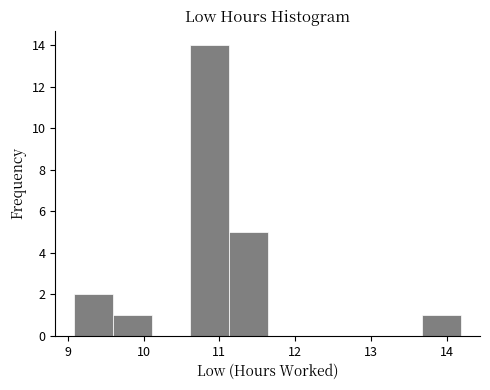

What is the height of the bar covering 13.7 to 14.2 on the x-axis? Neither the bar edges nor the heights are printed on the chart, so give them approximately, as read against the axes.

1